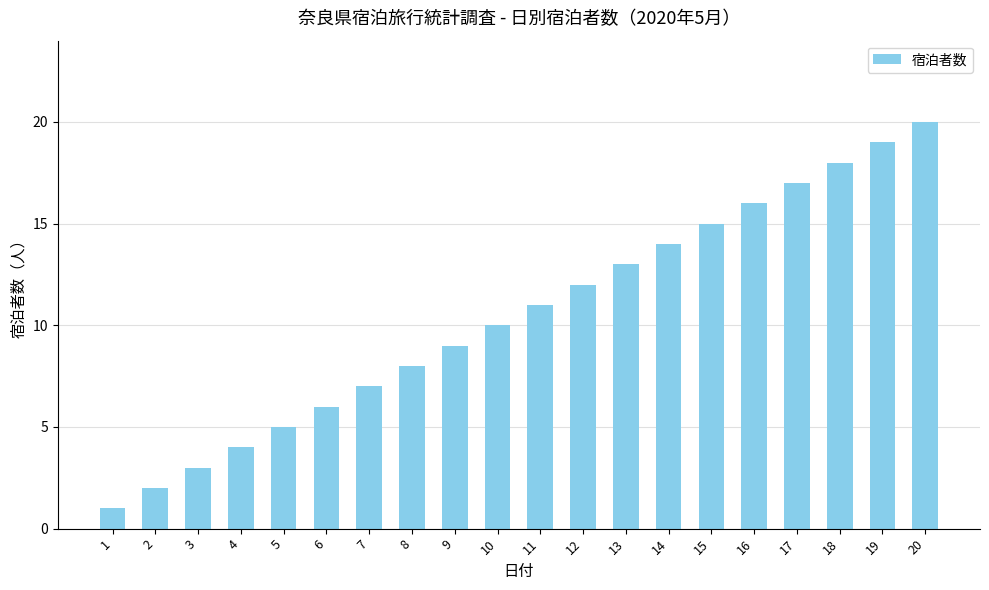

What is the value of the 18th bar from the left?

18